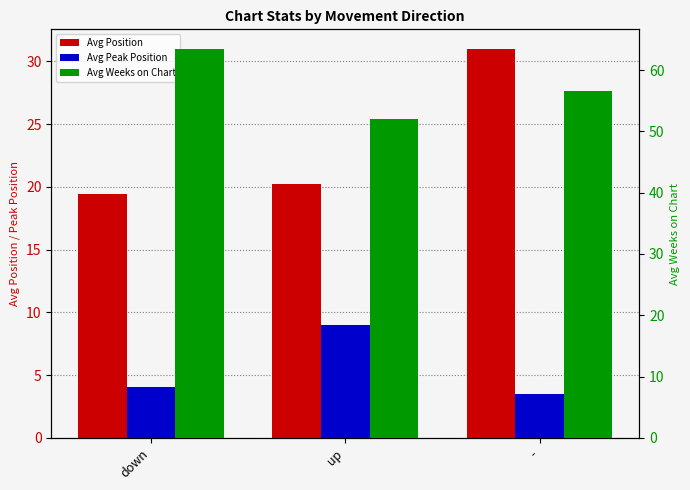

Is the value of Avg Position at down greater than the value of Avg Weeks on Chart at -?

No